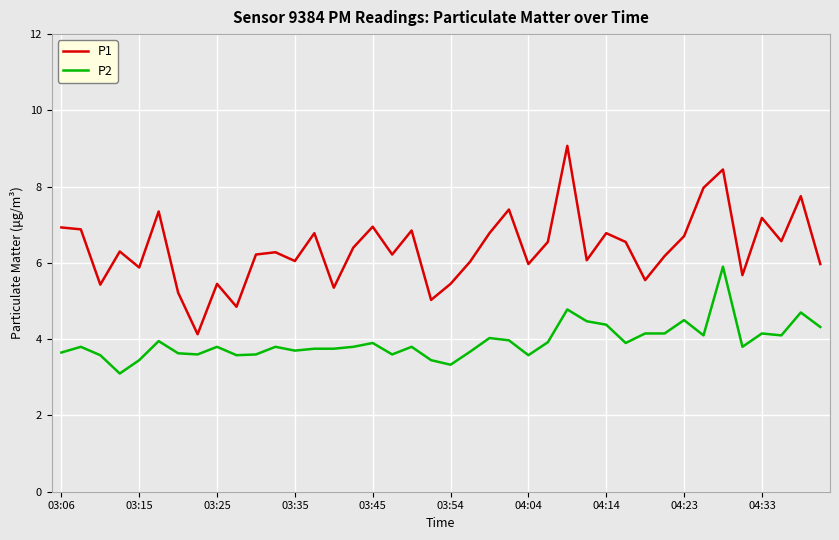

Which series has the largest range (max minus min)?

P1